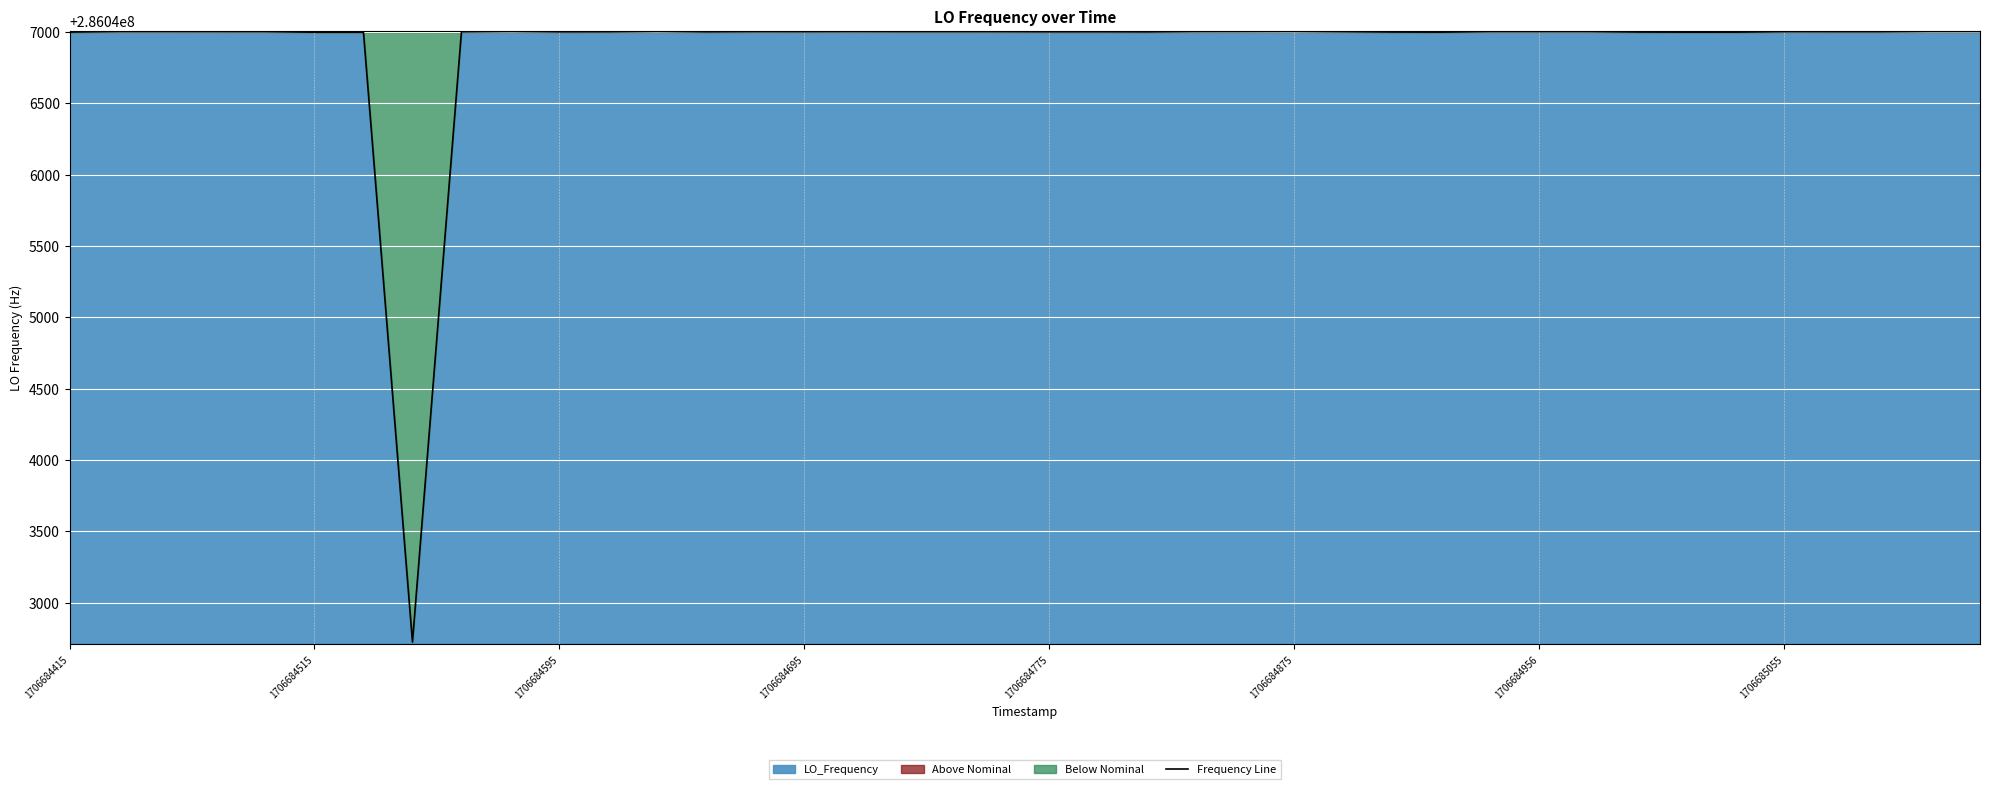

What is the highest value of the Frequency Line series?

286047002.8